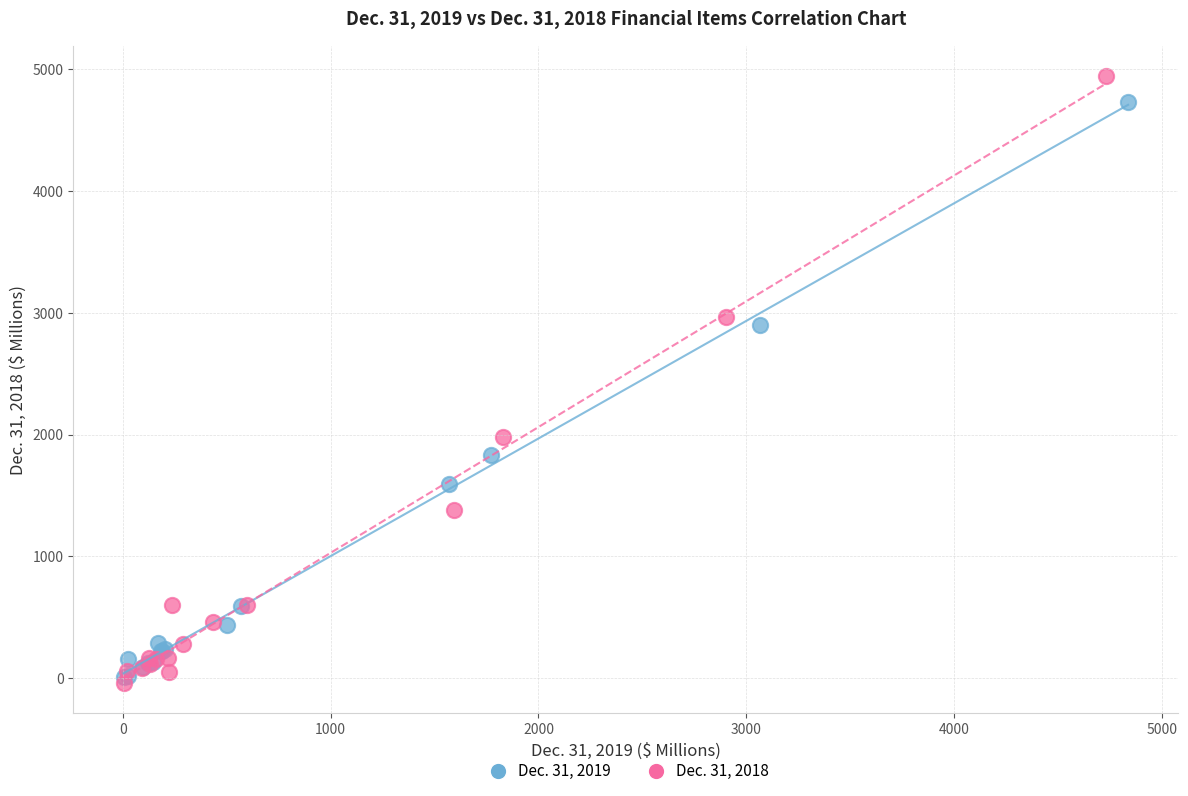

Which series has the widest spread of Y values?

Dec. 31, 2018